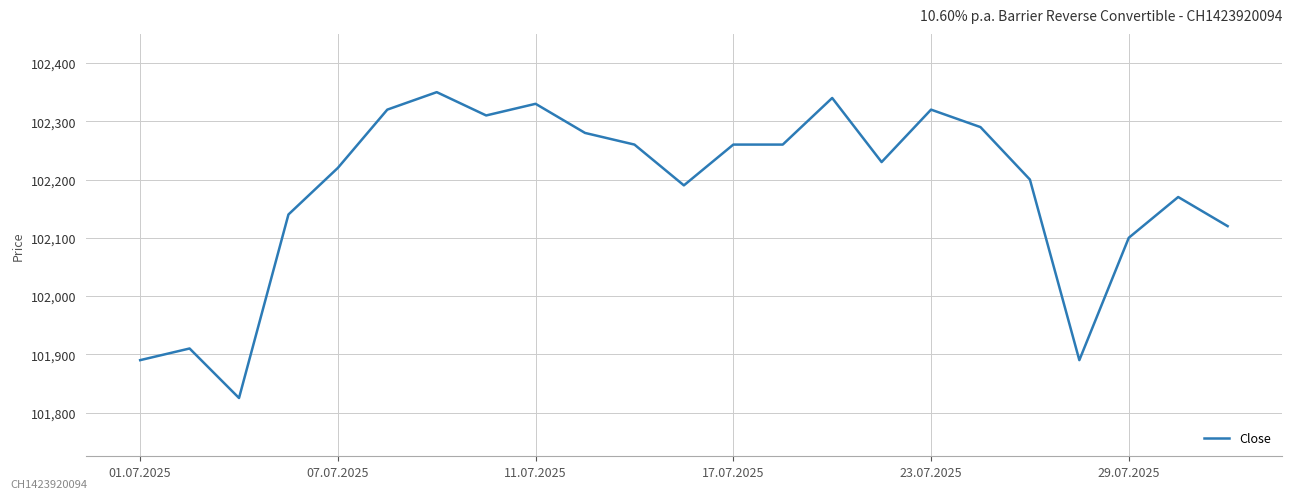

True or false: the data has more than 2 interior local peaks.

True